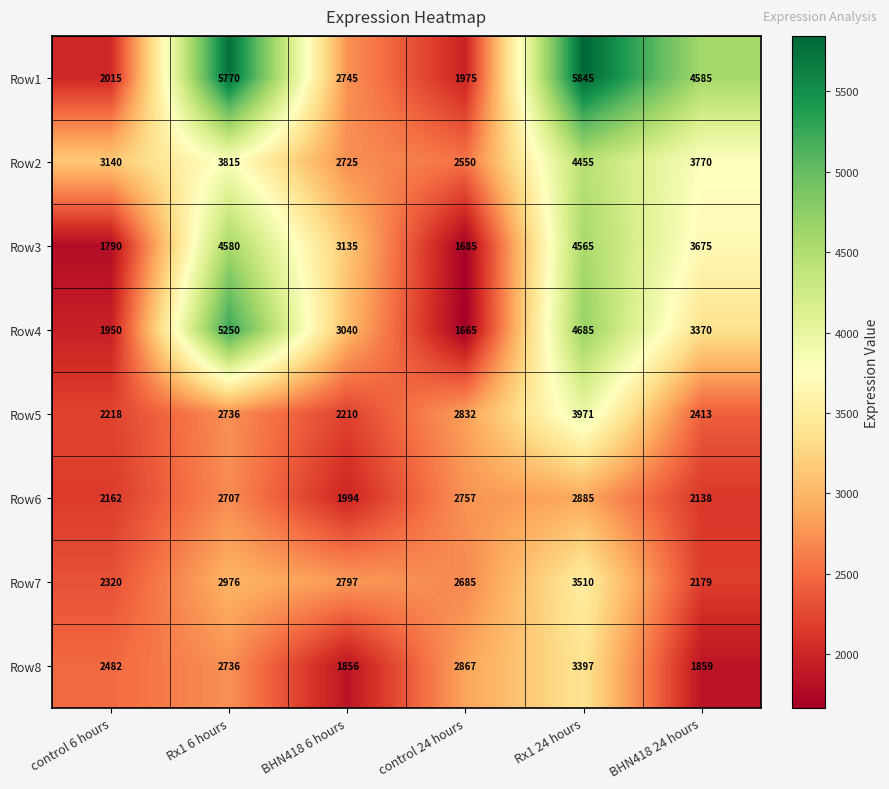

How many distinct data groups are displayed?

8